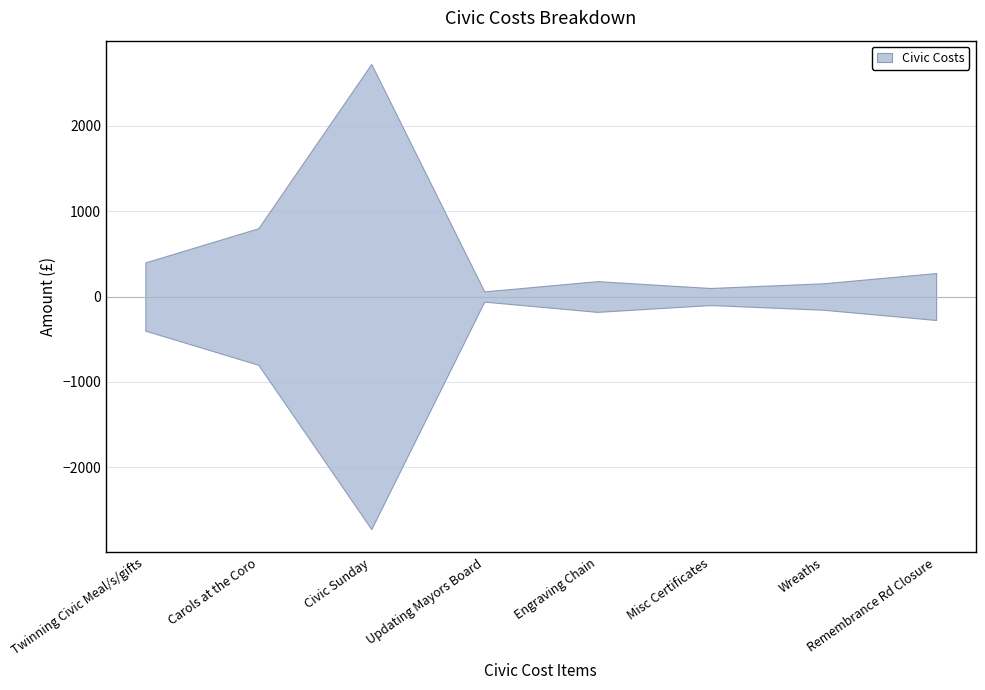

What is the maximum value shown in the chart?

2725